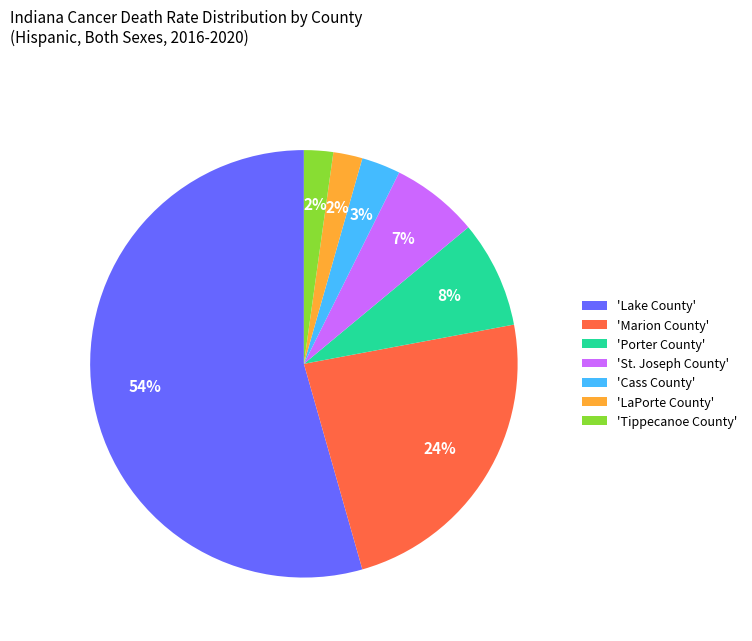

Is the sum of 'Cass County' and 'Porter County' greater than half?

No